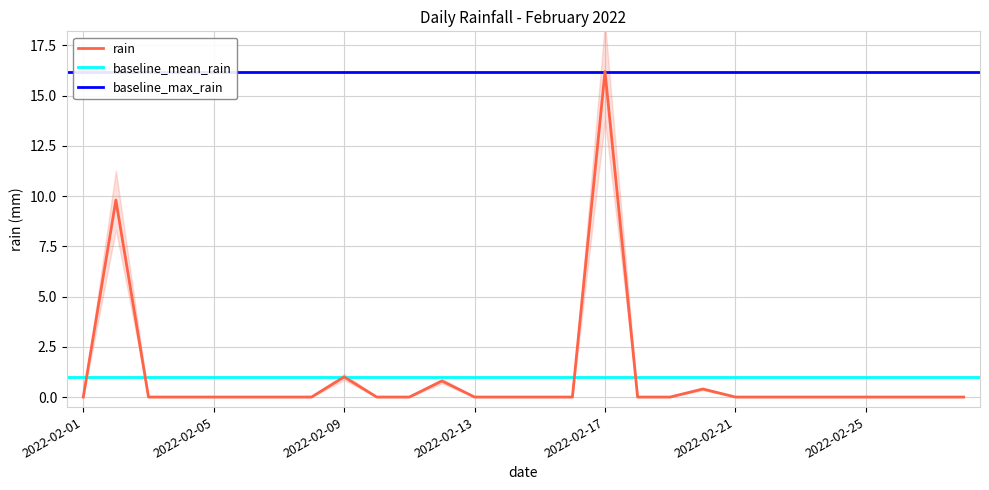

Reading left to right, extract all data points from this chart.

0.0	9.8	0.0	0.0	0.0	0.0	0.0	0.0	1.0	0.0	0.0	0.8	0.0	0.0	0.0	0.0	16.2	0.0	0.0	0.4	0.0	0.0	0.0	0.0	0.0	0.0	0.0	0.0